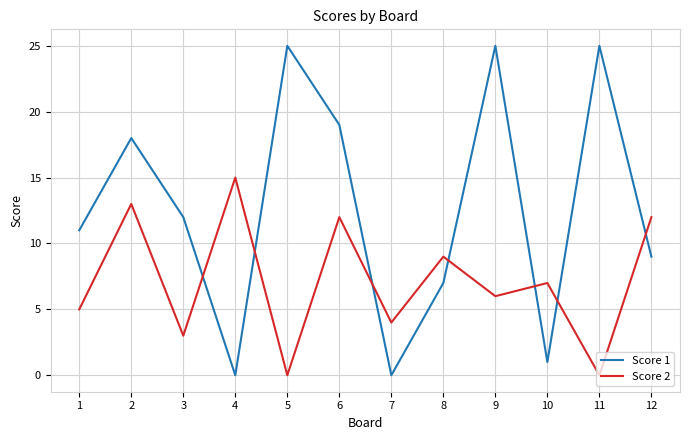

Reading left to right, extract all data points from this chart.

Score 1: 11	18	12	0	25	19	0	7	25	1	25	9
Score 2: 5	13	3	15	0	12	4	9	6	7	0	12